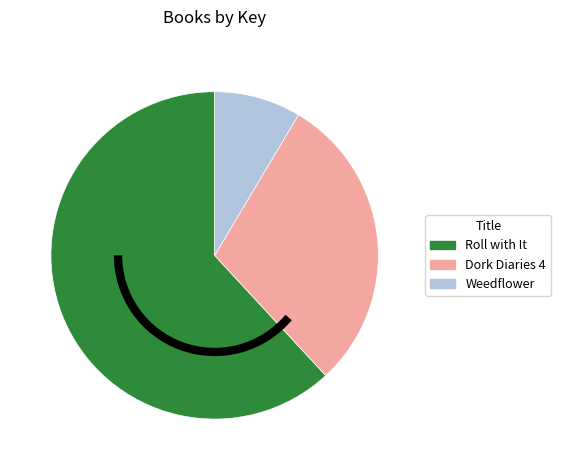

Which category has the smallest portion of the pie?

Weedflower